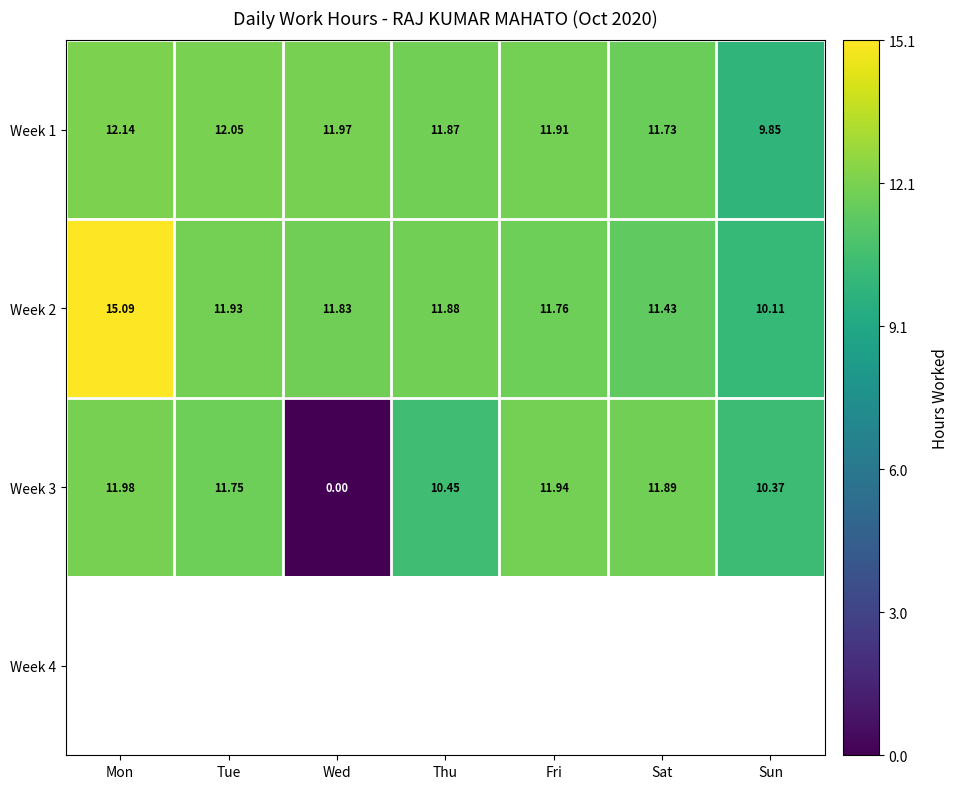

How many series are shown in this chart?

4